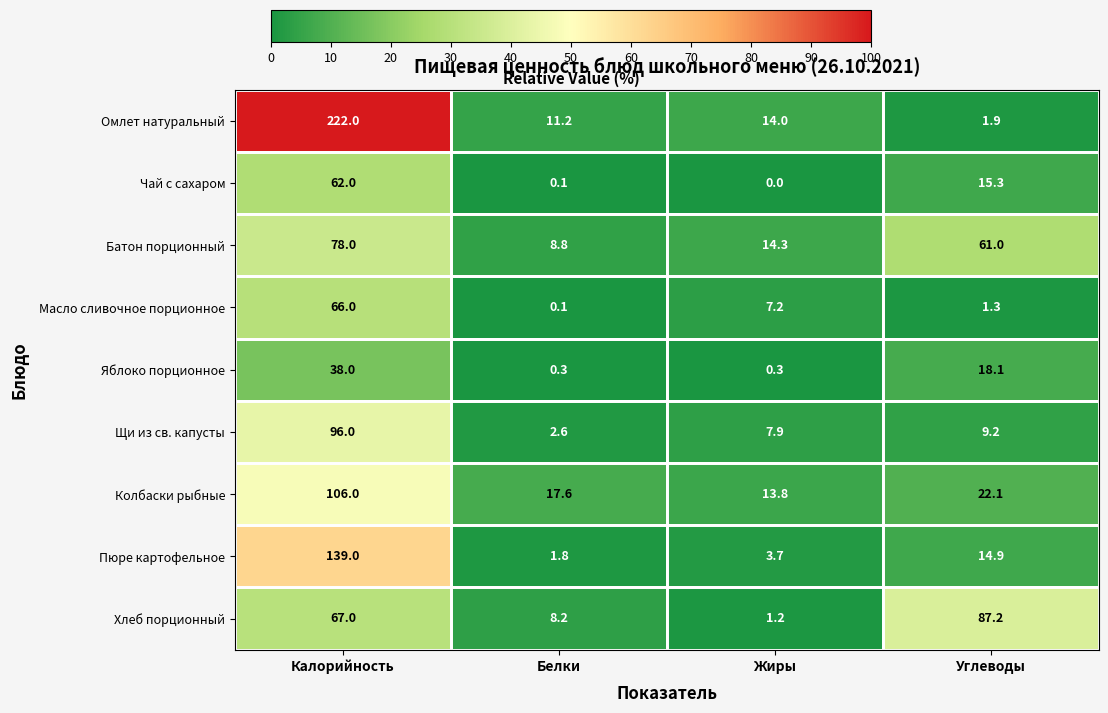

The value of Хлеб порционный at Калорийность is 67.0. True or false?

True